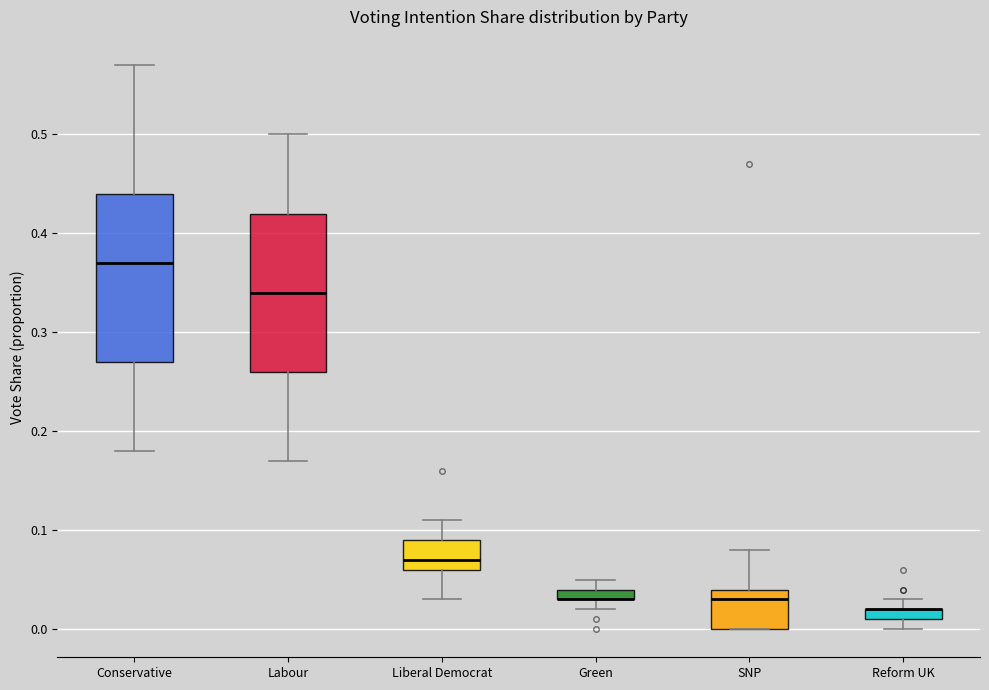

Where does the lower whisker of the box for Conservative end on the y-axis? The values are not printed on the chart, so give them approximately, as read against the axis.

0.18